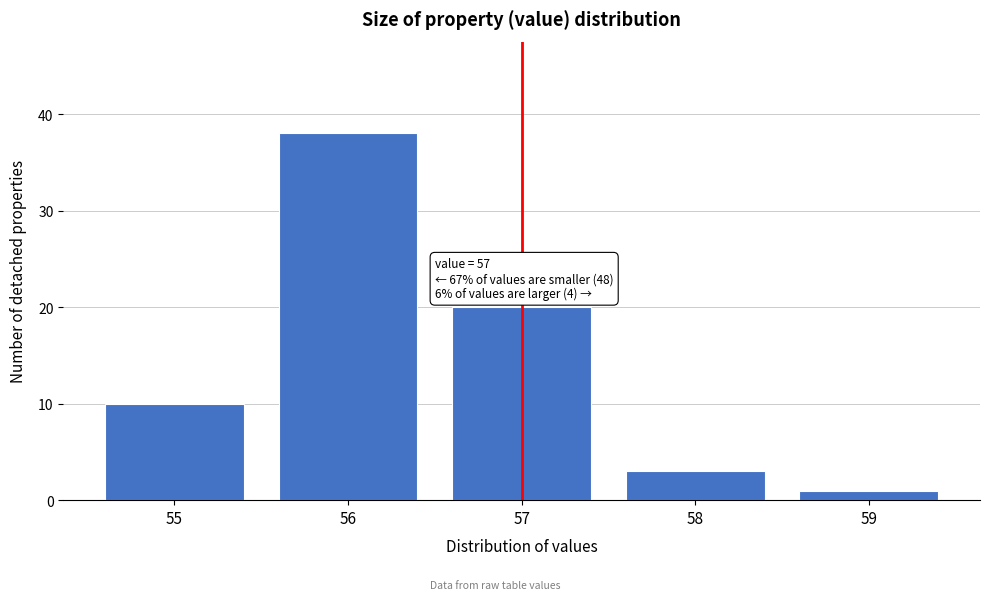

Reading right to left, list all the values displayed in this chart.

59=1	58=3	57=20	56=38	55=10